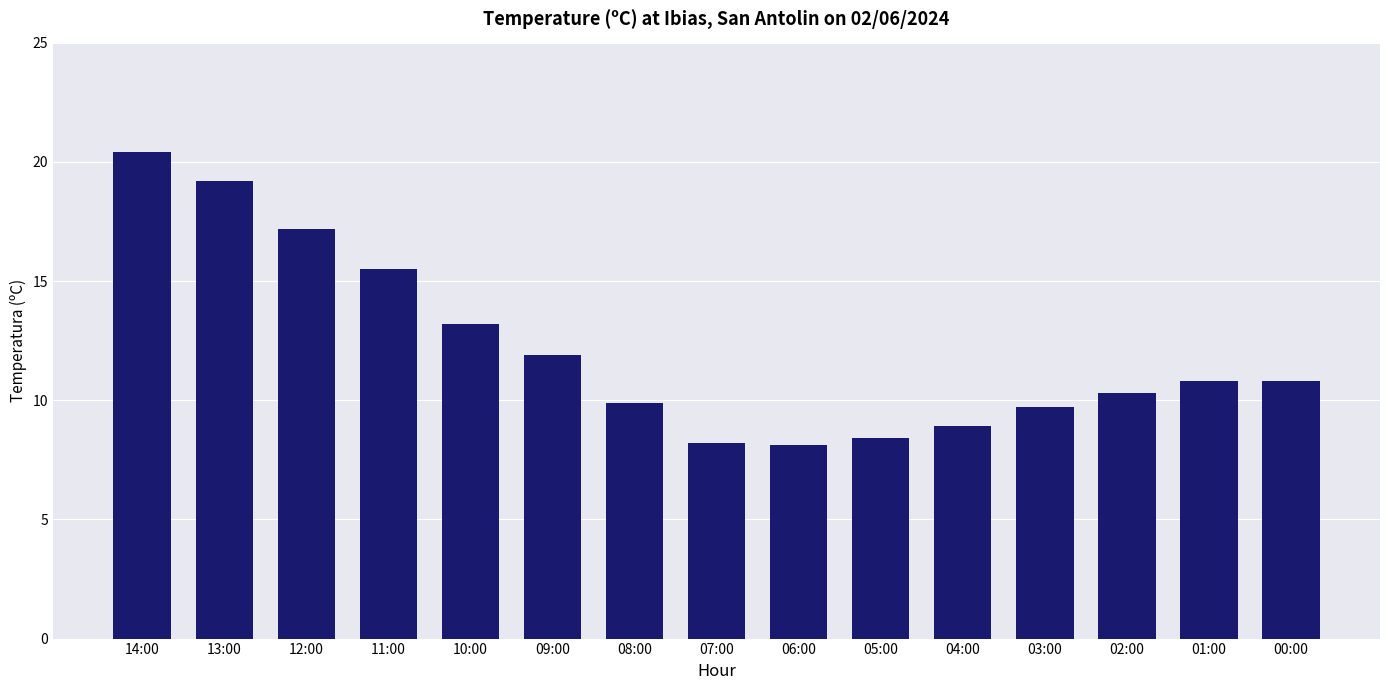

What is the difference between the maximum and second lowest values?

12.2